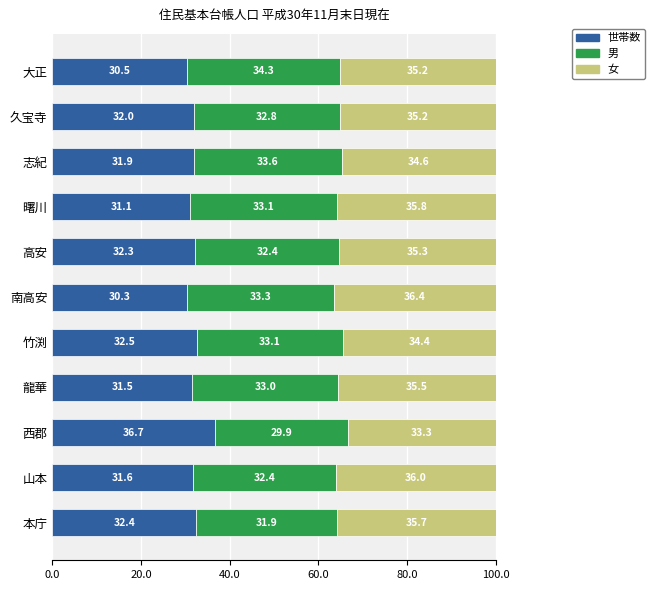

List the labels in order of 世帯数 value, smallest first.

南高安, 大正, 曙川, 龍華, 山本, 志紀, 久宝寺, 高安, 本庁, 竹渕, 西郡